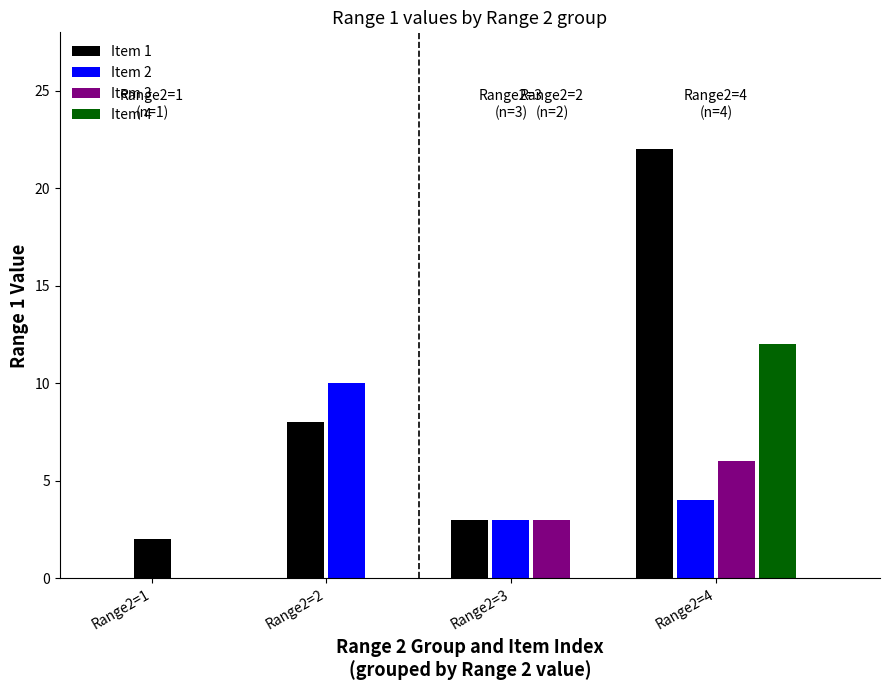

What is the average value?

9